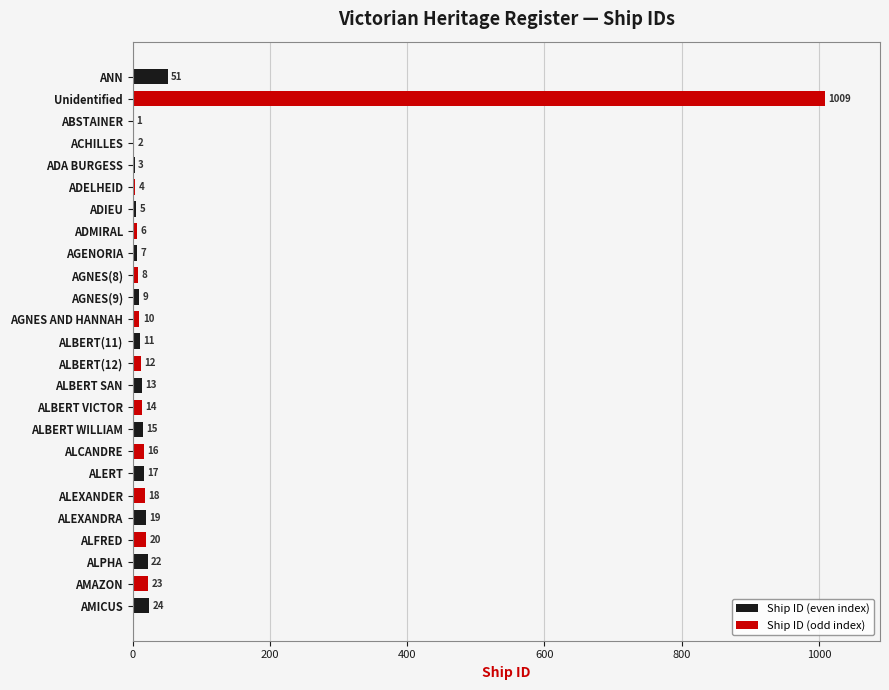

At which label is the value closest to 505?

ANN